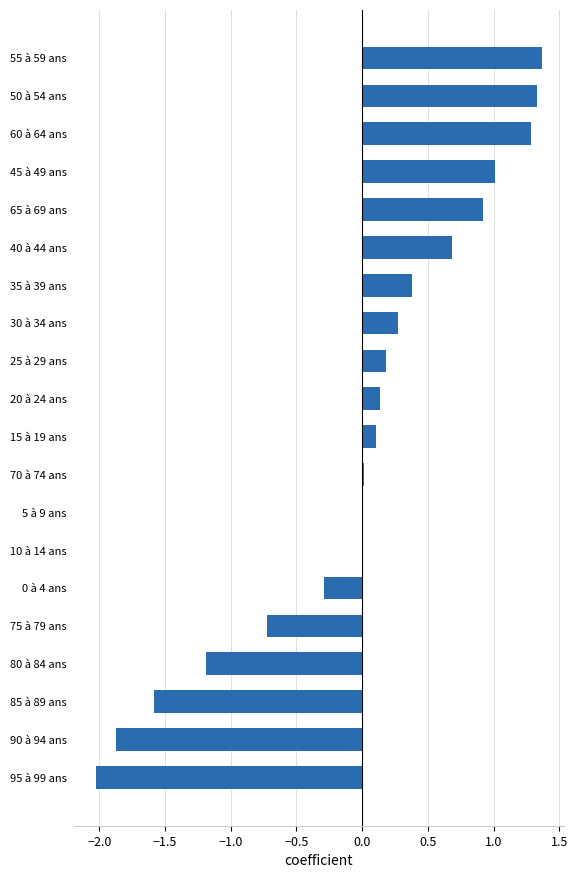

Are the bars horizontal?

Yes